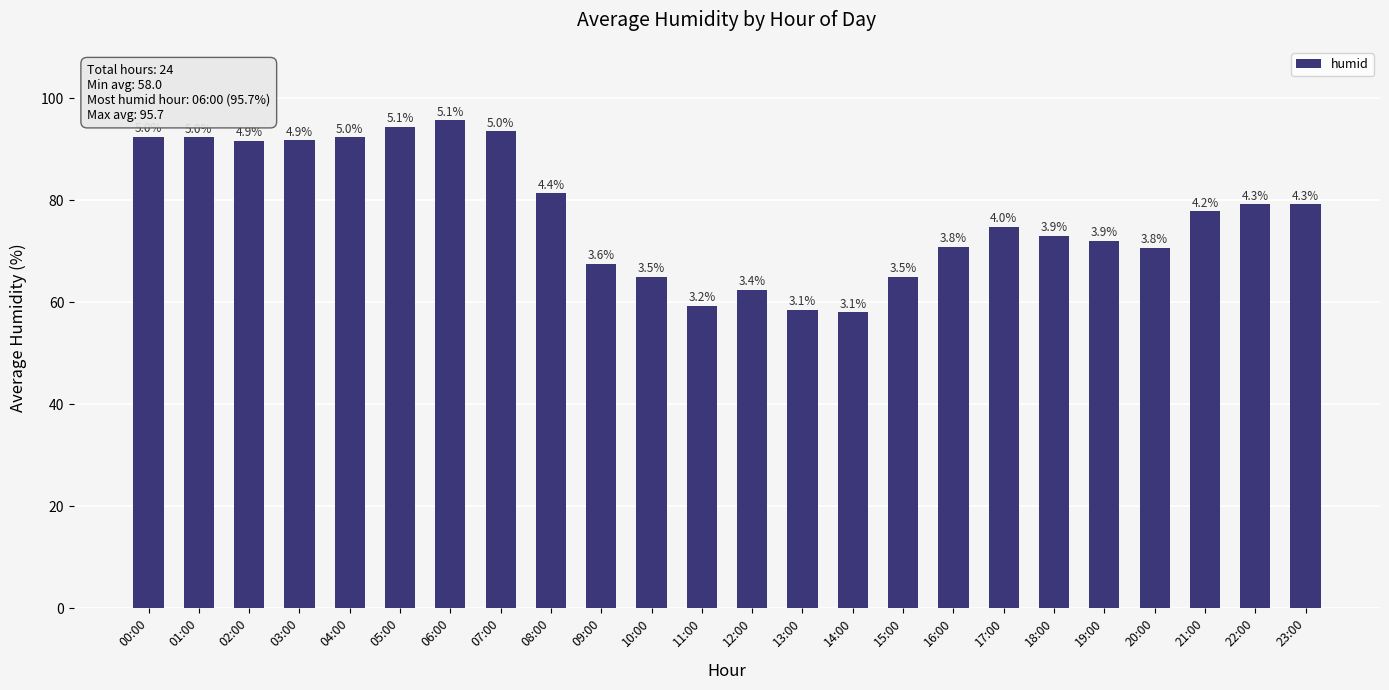

Are the bars horizontal?

No